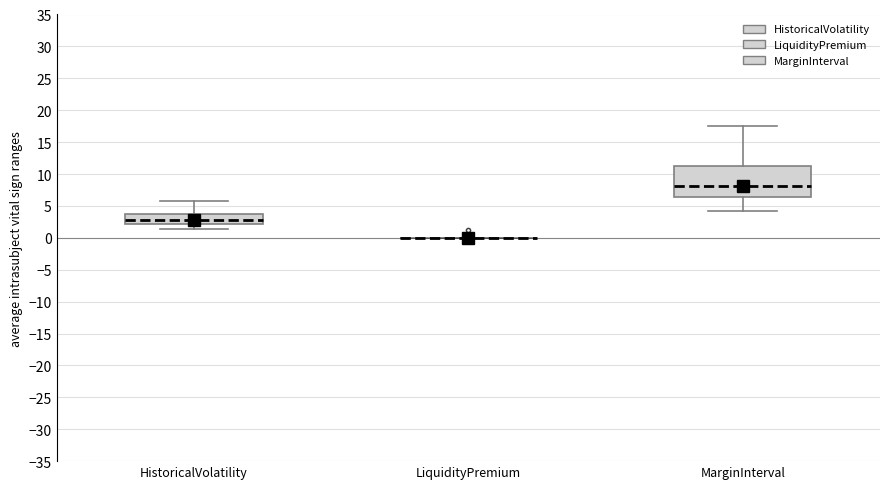

Reading left to right, read every box against the y-axis: the position of its median line, the range the box covers, and the ends of its whiskers. The values are not printed on the chart, so give them approximately, as read against the axis.

HistoricalVolatility: median 2.5, box 2.0 to 3.5, whiskers 1.5 to 6.0
LiquidityPremium: box collapsed to a line at 0.0, whiskers 0.0 to 0.0
MarginInterval: median 8.0, box 6.5 to 11.0, whiskers 4.0 to 17.5